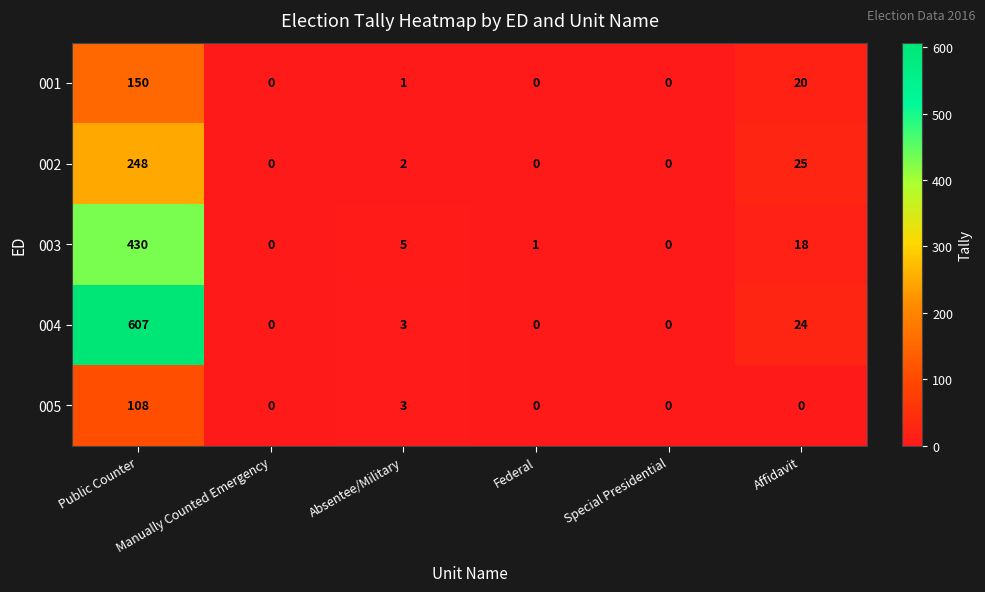

What is the difference between the 003 values at Affidavit and Absentee/Military?

13